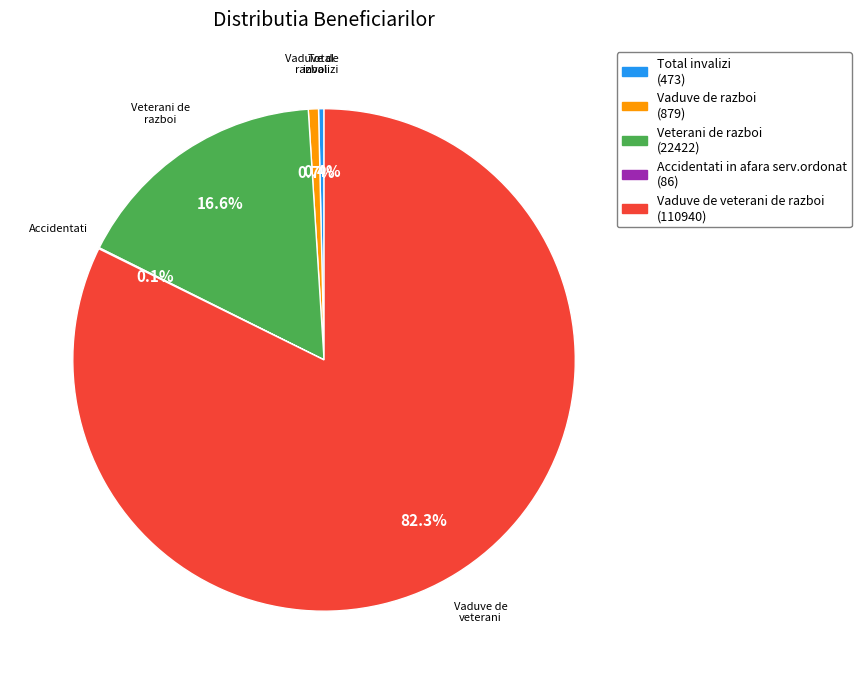

To the nearest percent, what portion does Vaduve de veterani de razboi represent?

82%